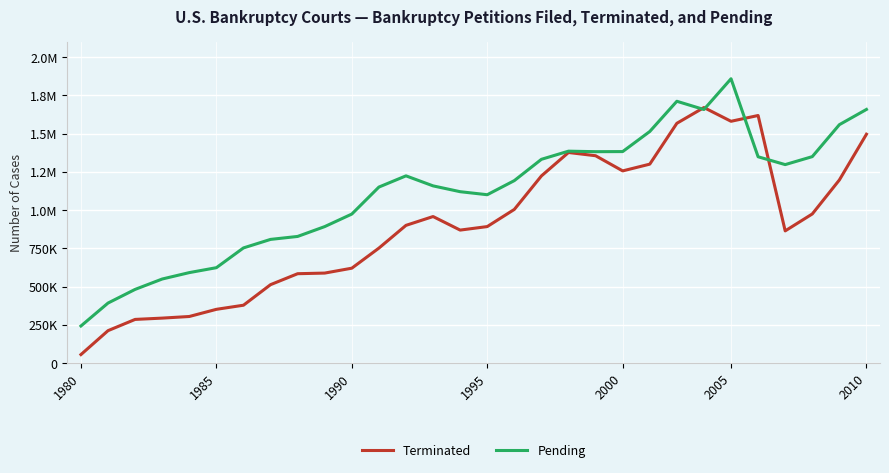

In Pending, how many points are higher than both neighbors (excluding endpoints)?

4